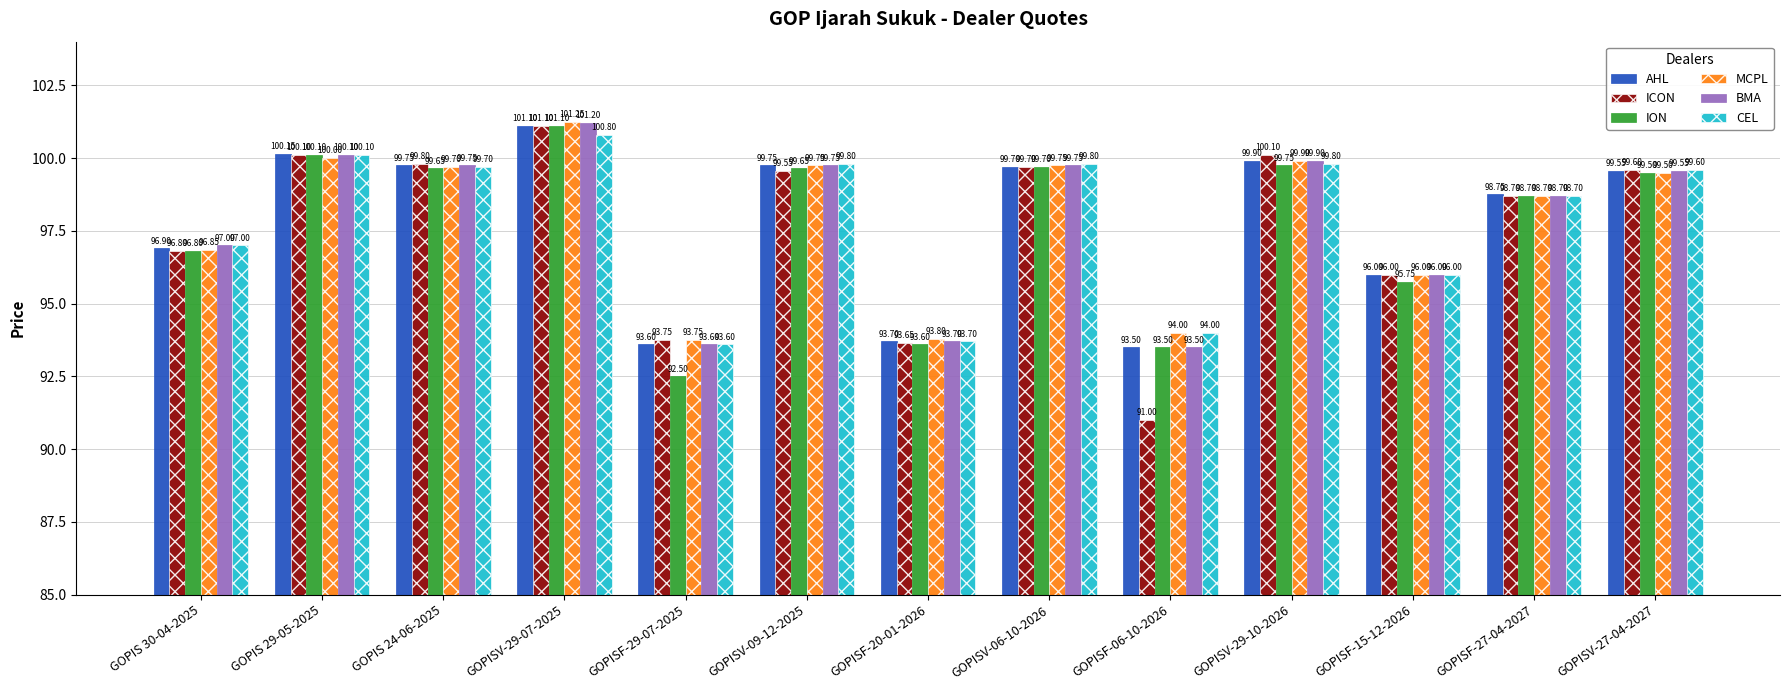

At which label is ICON closest to 96?

GOPISF-15-12-2026